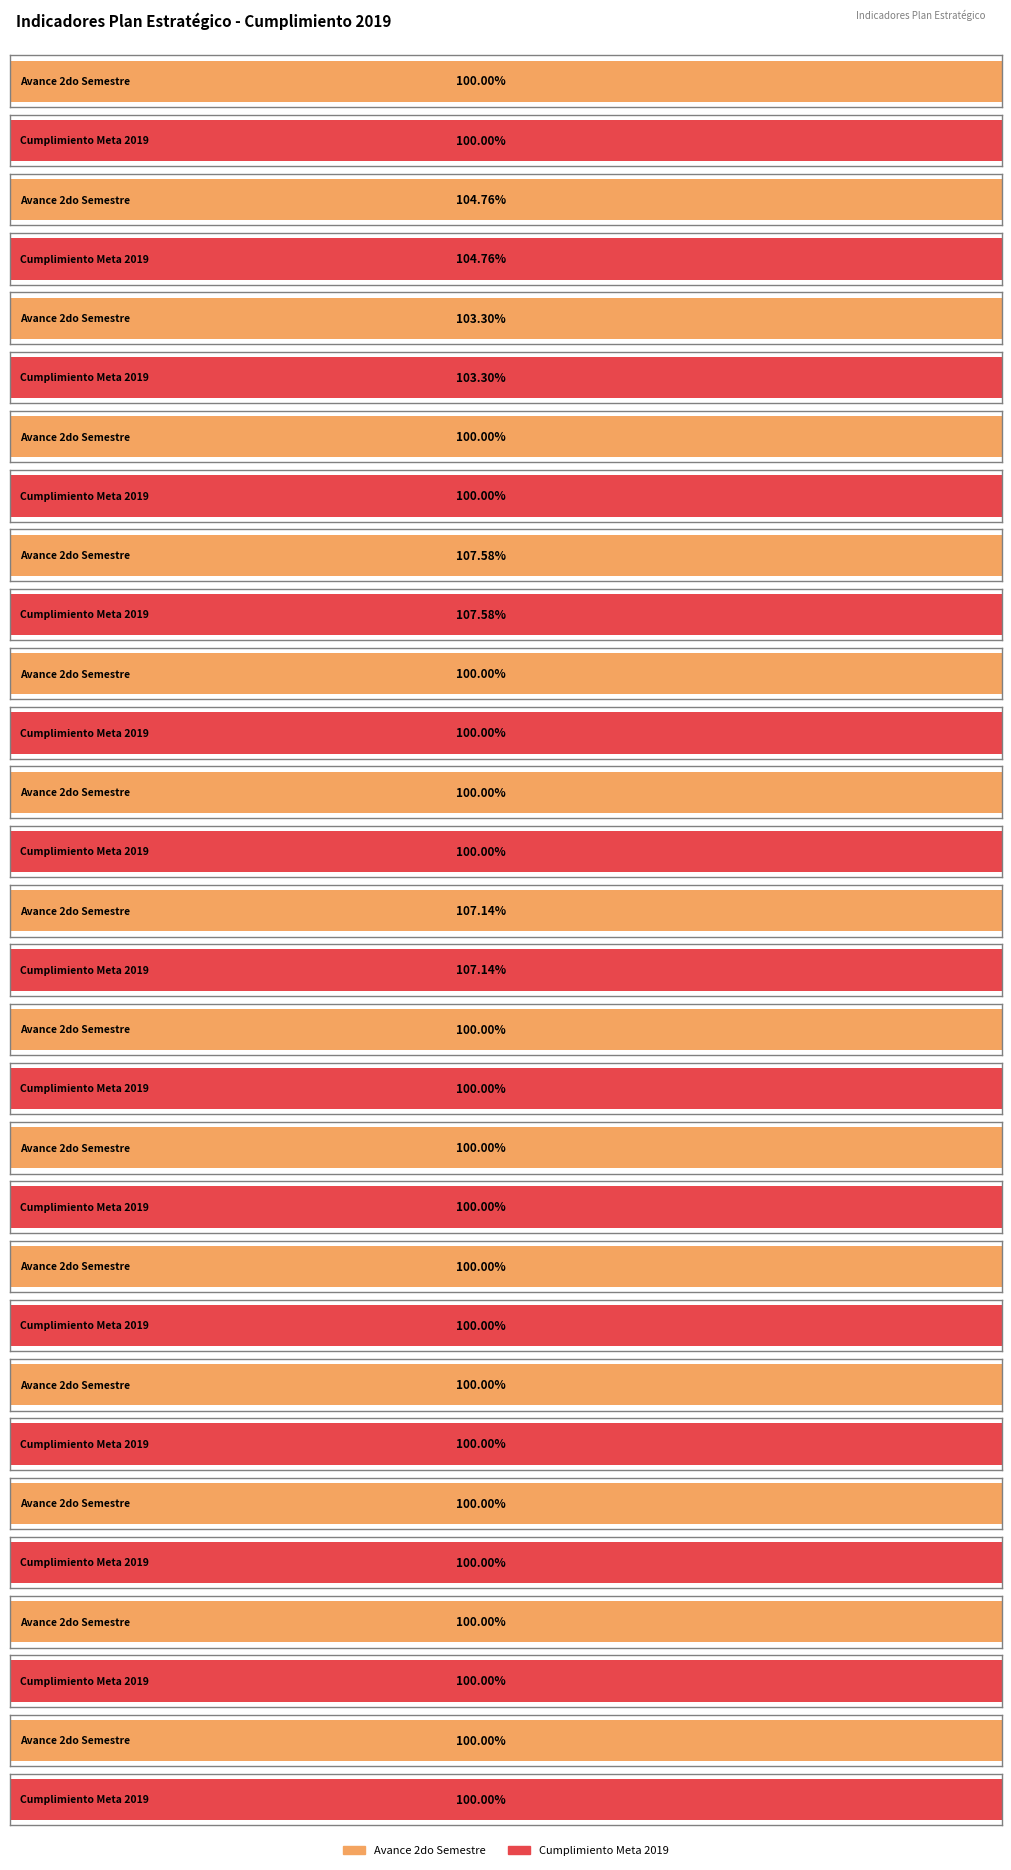

Which series has the widest spread of values?

META 2019